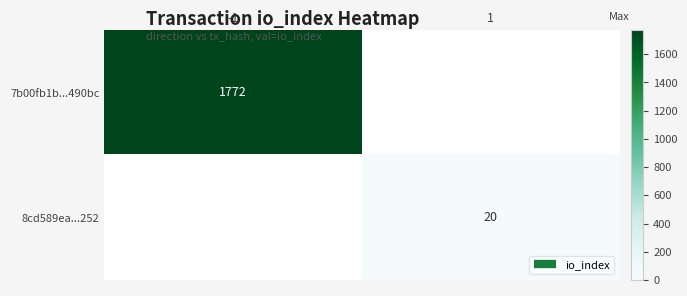

Rank the series at 1 from lowest to highest value.

7b00fb1b...490bc, 8cd589ea...252